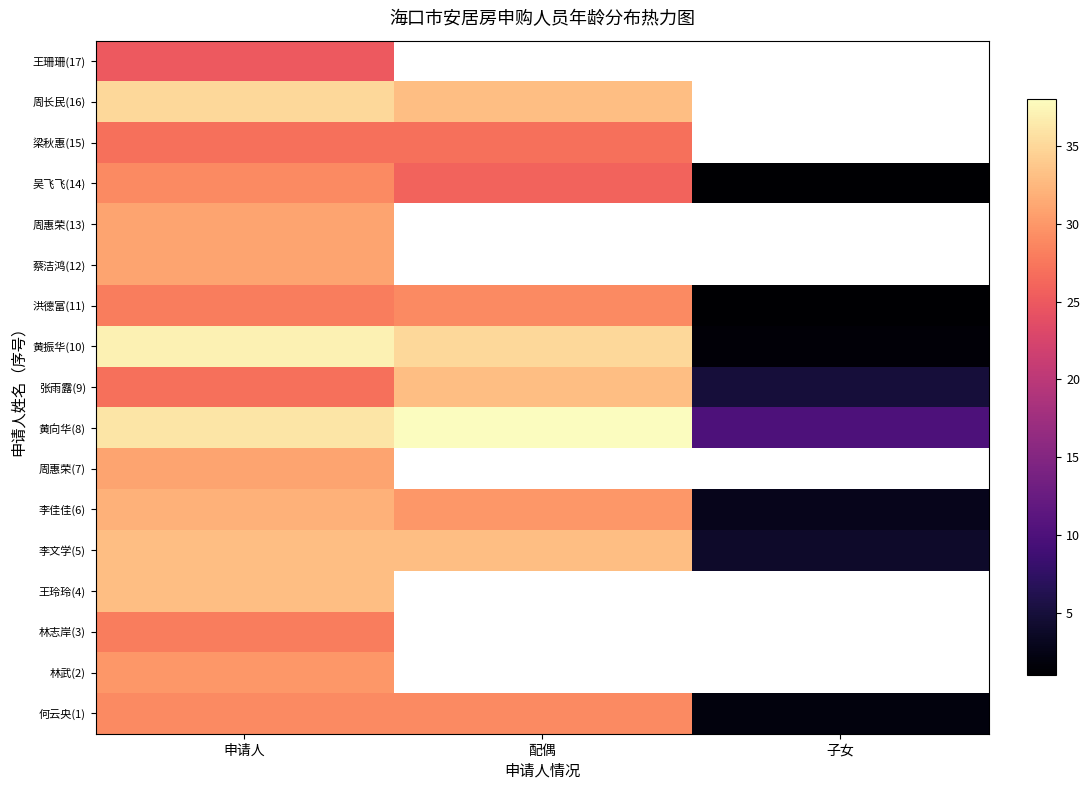

What is the difference between the maximum and minimum values in the 黄振华(10) series?

35.5